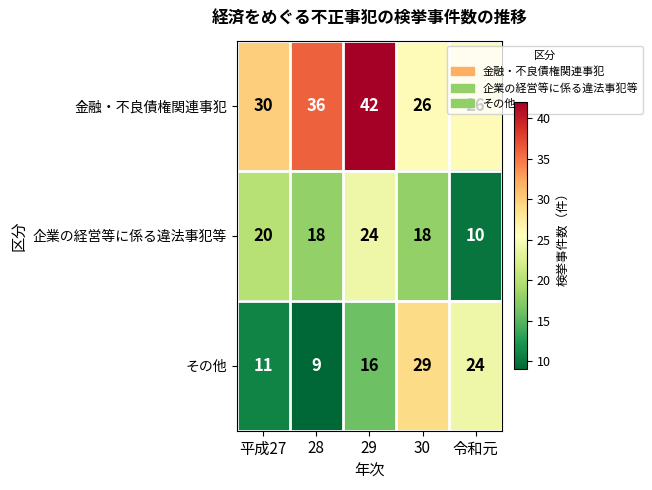

Which series changed the most between 29 and 令和元?

金融・不良債権関連事犯